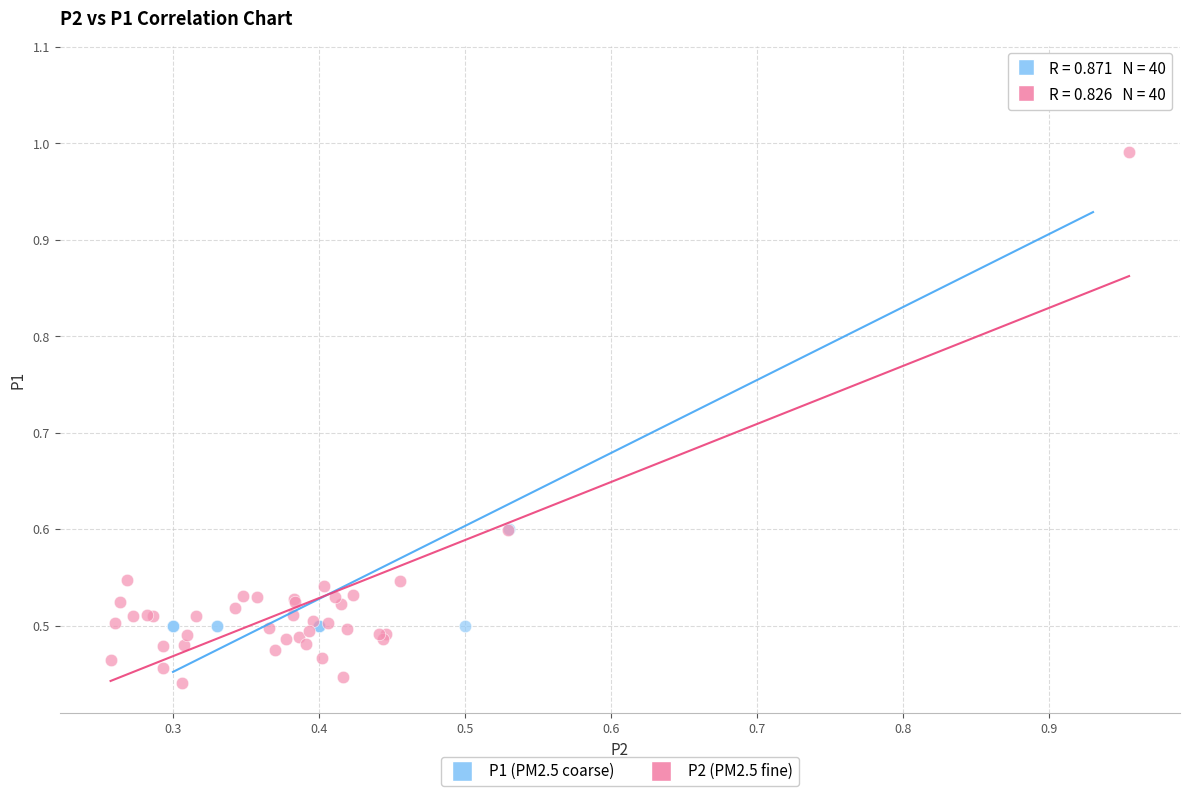

Which series contains the lowest Y value?

P2 (PM2.5 fine)